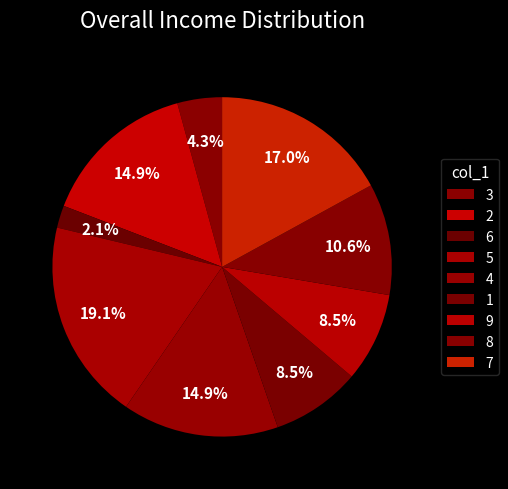

To the nearest percent, what is the difference between the largest and smallest slice percentages?

17%